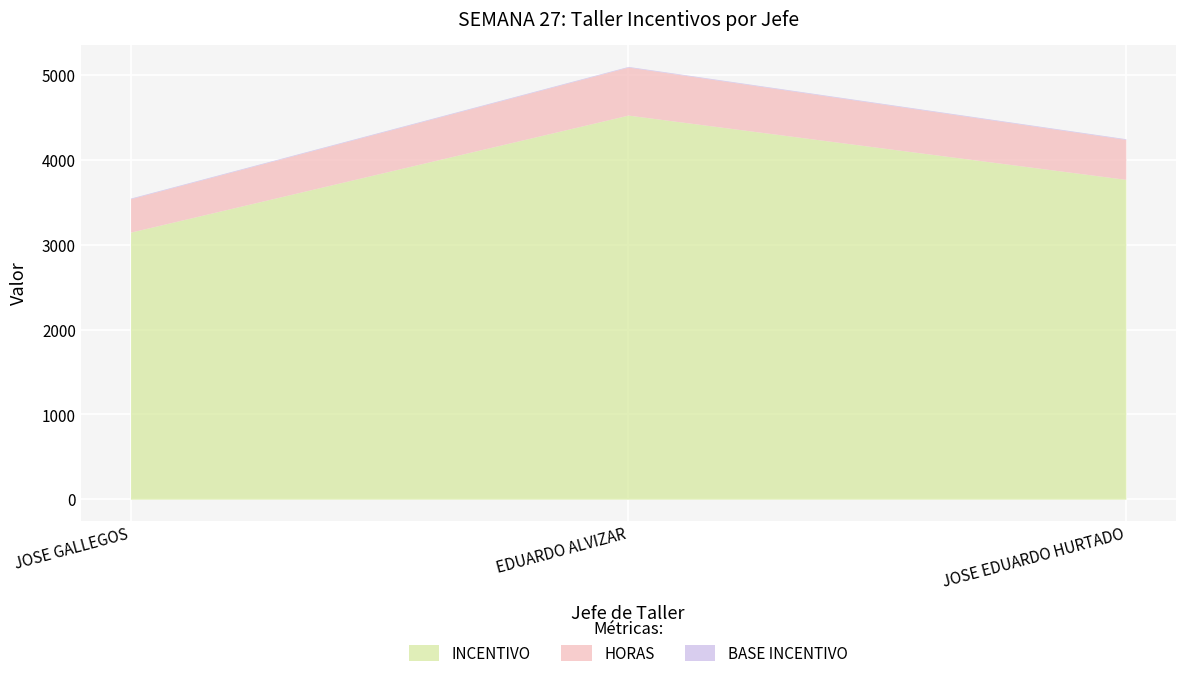

Reading left to right, transcribe all the data shown in this chart.

INCENTIVO: 3150.1	4530.5	3772.3
HORAS: 393.8	566.3	471.5
BASE INCENTIVO: 8.0	8.0	8.0